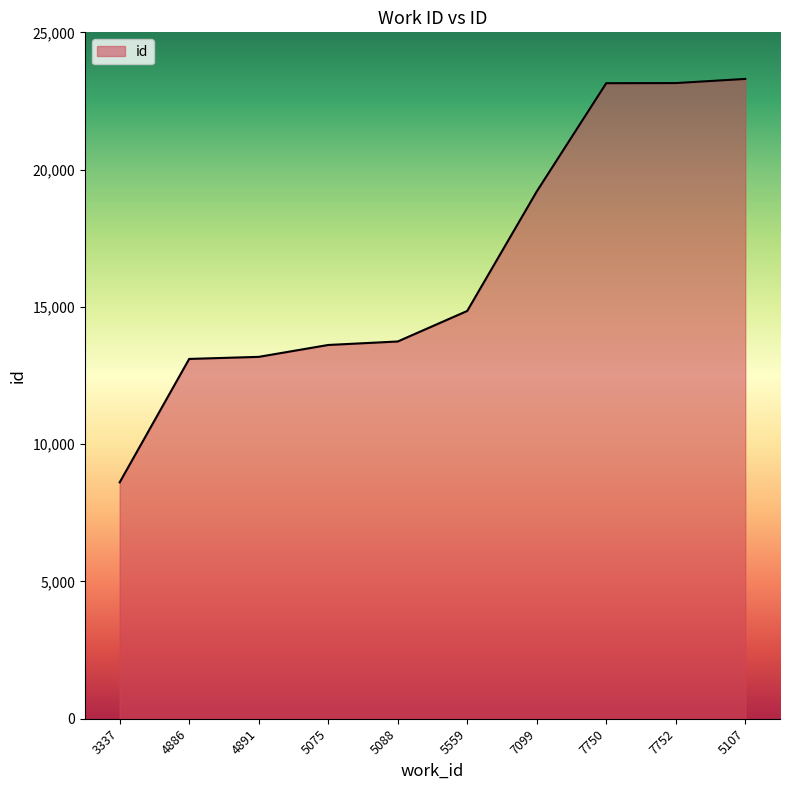

How many values are below 14852?

5